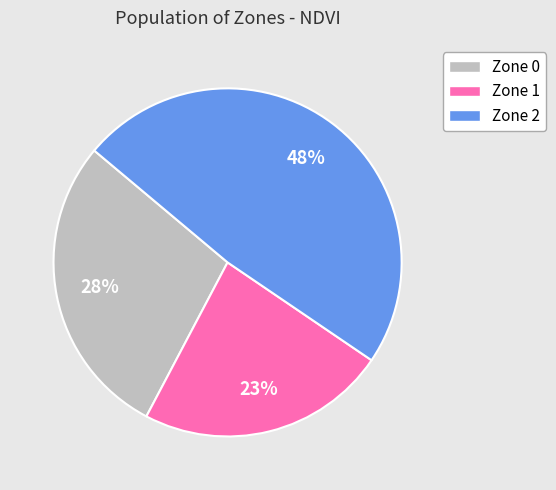

Does Zone 2 account for over 50% of the chart?

No